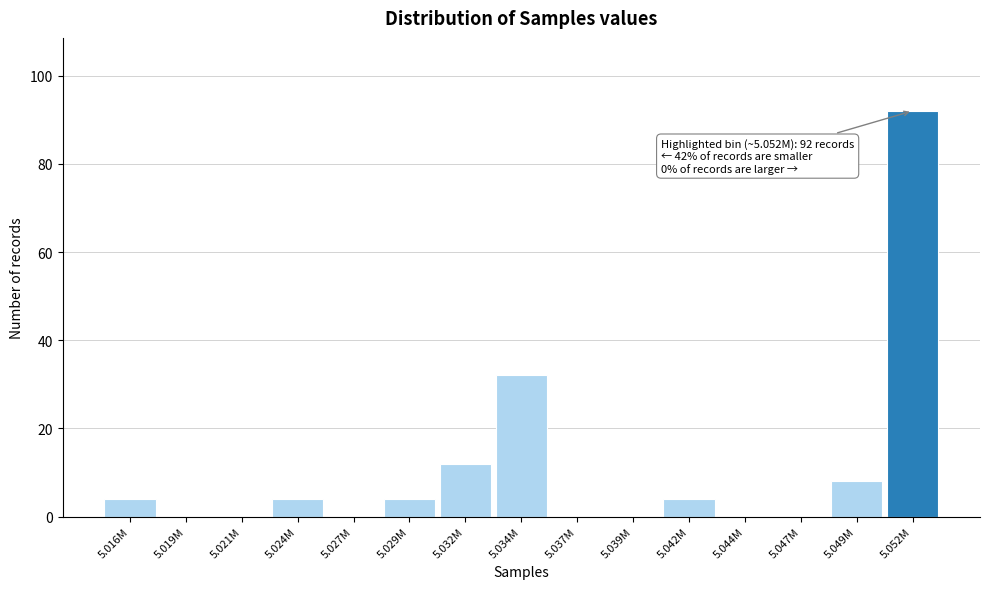

Reading left to right, list all the values displayed in this chart.

5.016M=4	5.019M=0	5.021M=0	5.024M=4	5.027M=0	5.029M=4	5.032M=12	5.034M=32	5.037M=0	5.039M=0	5.042M=4	5.044M=0	5.047M=0	5.049M=8	5.052M=92